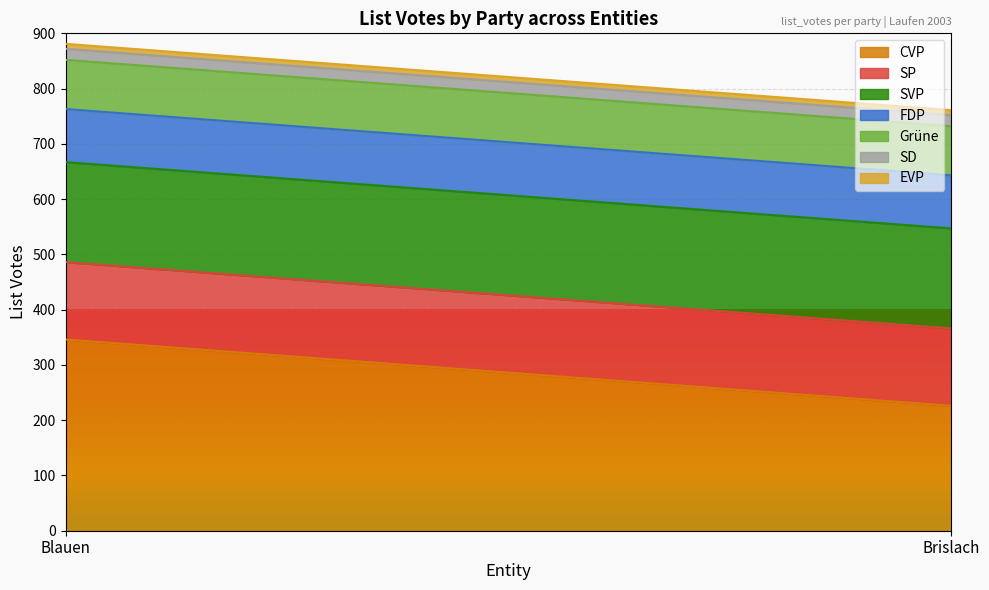

The CVP series shows 226 at Brislach. True or false?

True